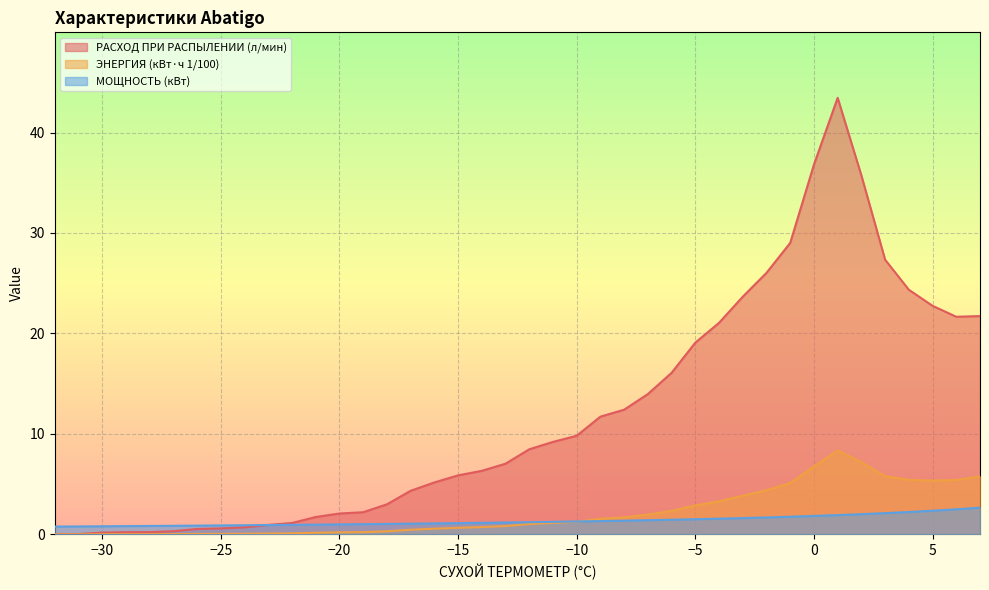

What is the total value across all series at 3?

35.2